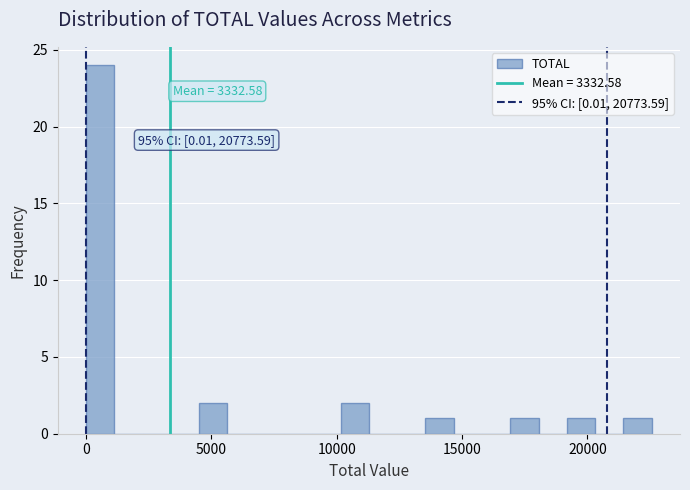

Around what value on the x-axis is the tallest bar? Give the approximate position of its centre, as read against the axis.

500